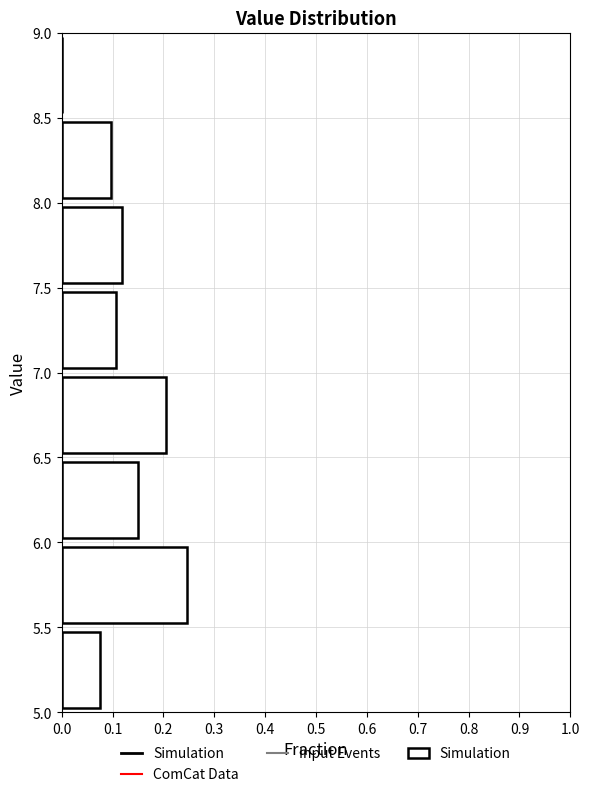

Reading bottom to top, transcribe this chart: for each bar, give the range it covers on the y-axis and its length. The values are not printed on the chart, so give them approximately, as read against the axis.

5.0 to 5.5: 0.08
5.5 to 6.0: 0.25
6.0 to 6.5: 0.15
6.5 to 7.0: 0.20
7.0 to 7.5: 0.11
7.5 to 8.0: 0.12
8.0 to 8.5: 0.10
8.5 to 9.0: 0